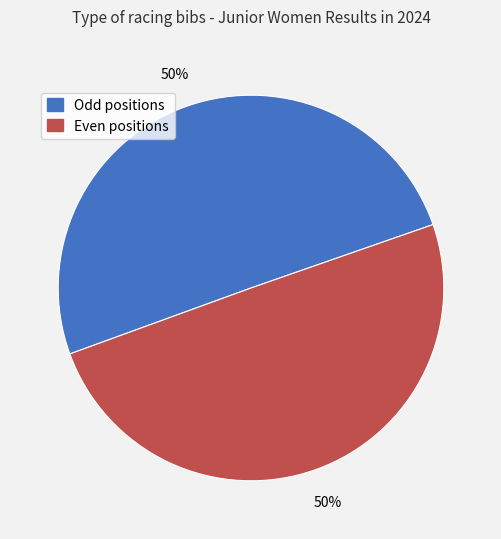

Is it true that Odd positions is 50% of the pie?

True